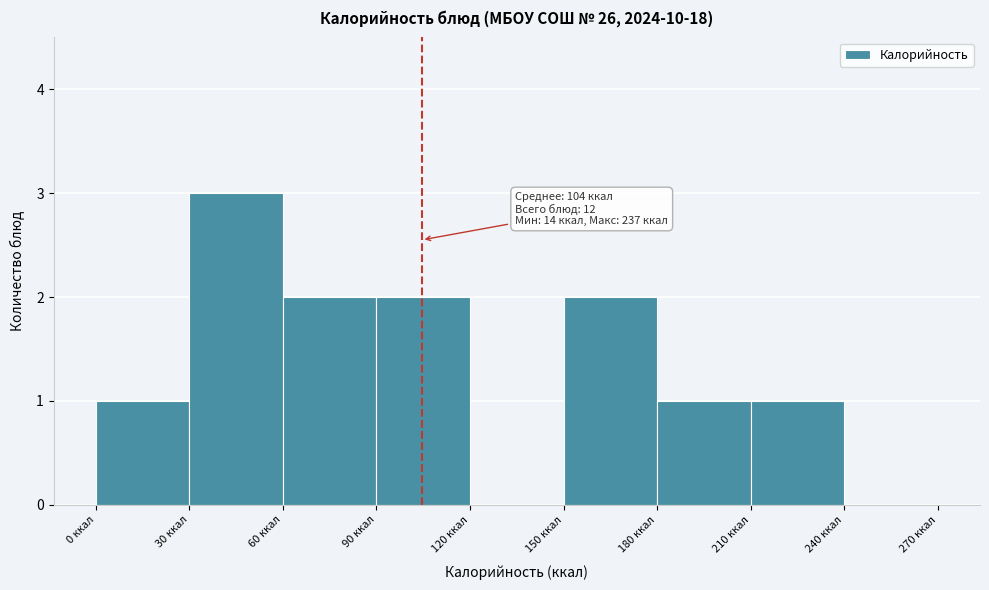

Which range on the x-axis has the tallest bar?

30 to 60